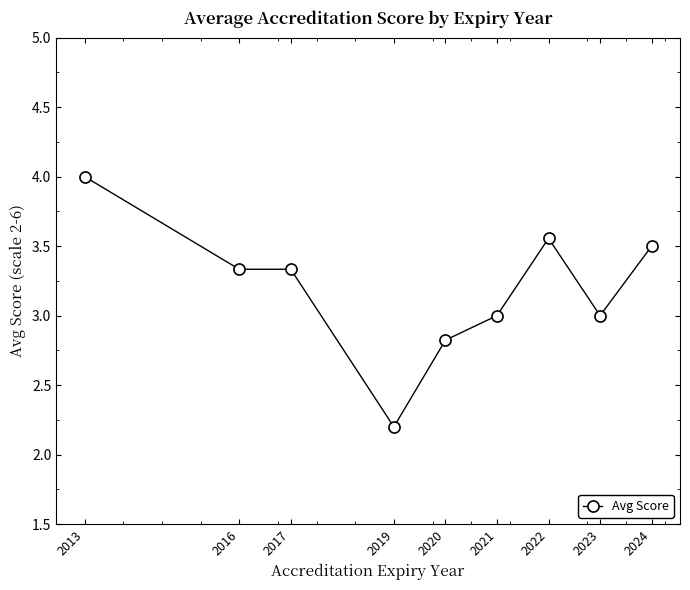

Approximately how many times larger is the value at 2019 compared to 2020?

0.8